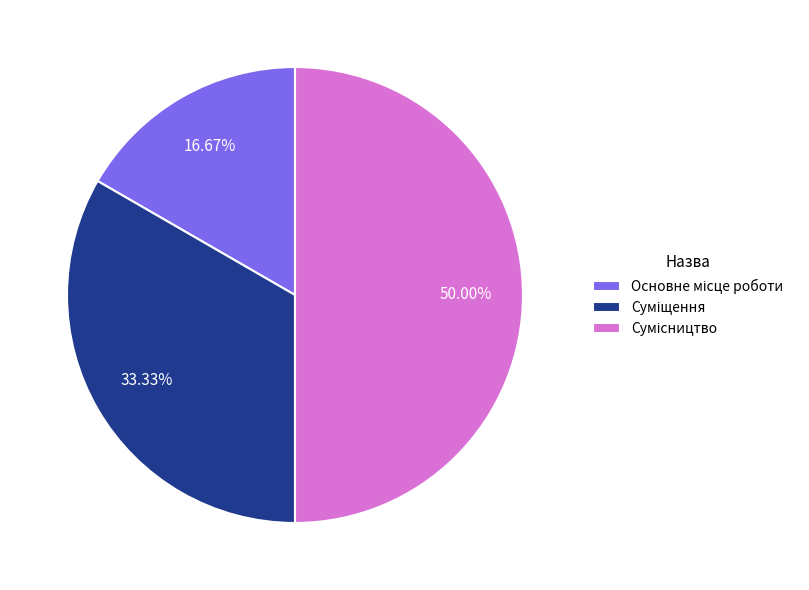

Is there a majority slice in this chart?

No